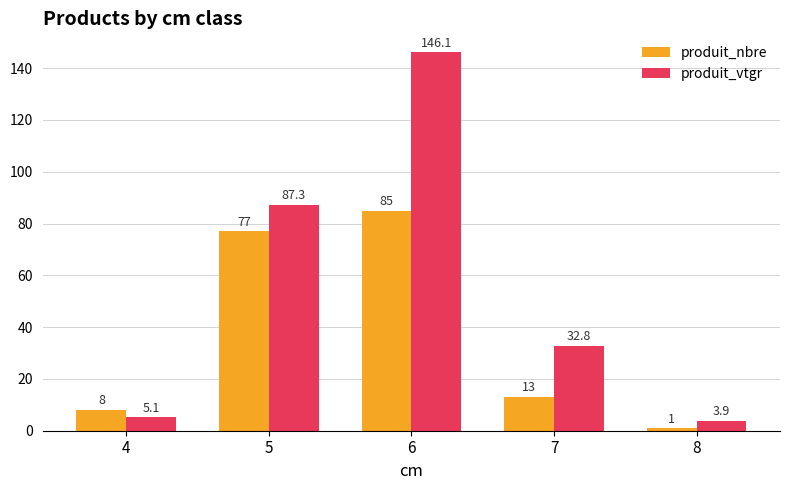

Which series changed the most between 5 and 8?

produit_vtgr